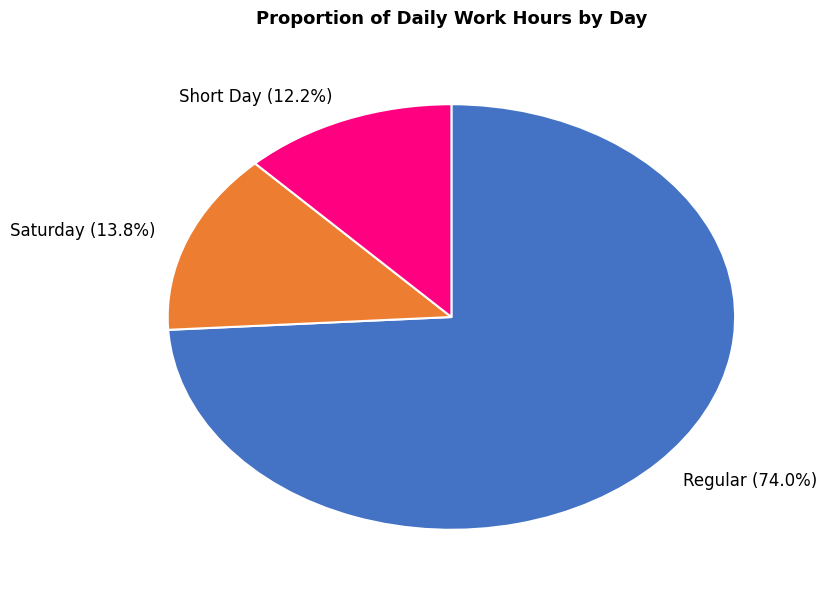

What percentage do Regular and Saturday together represent?

87.8%